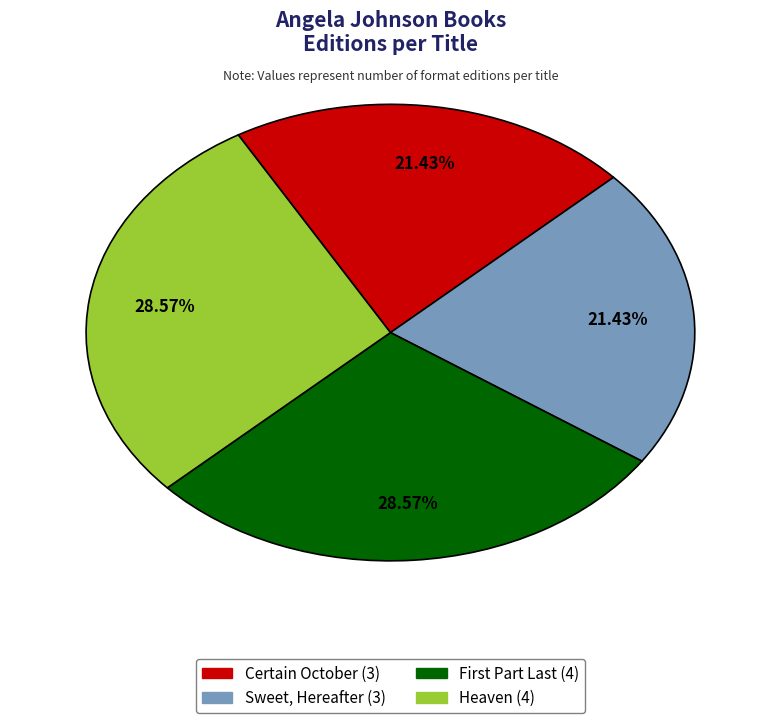

What percentage is the Certain October slice, to the nearest percent?

21%